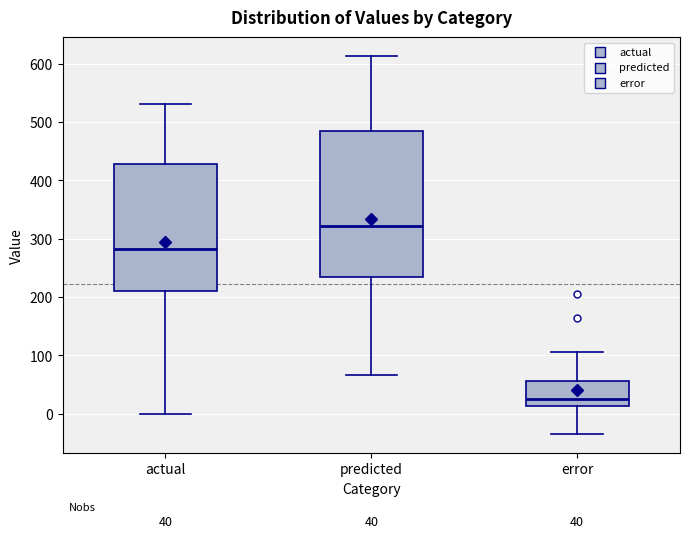

Which box's median line is the highest?

predicted